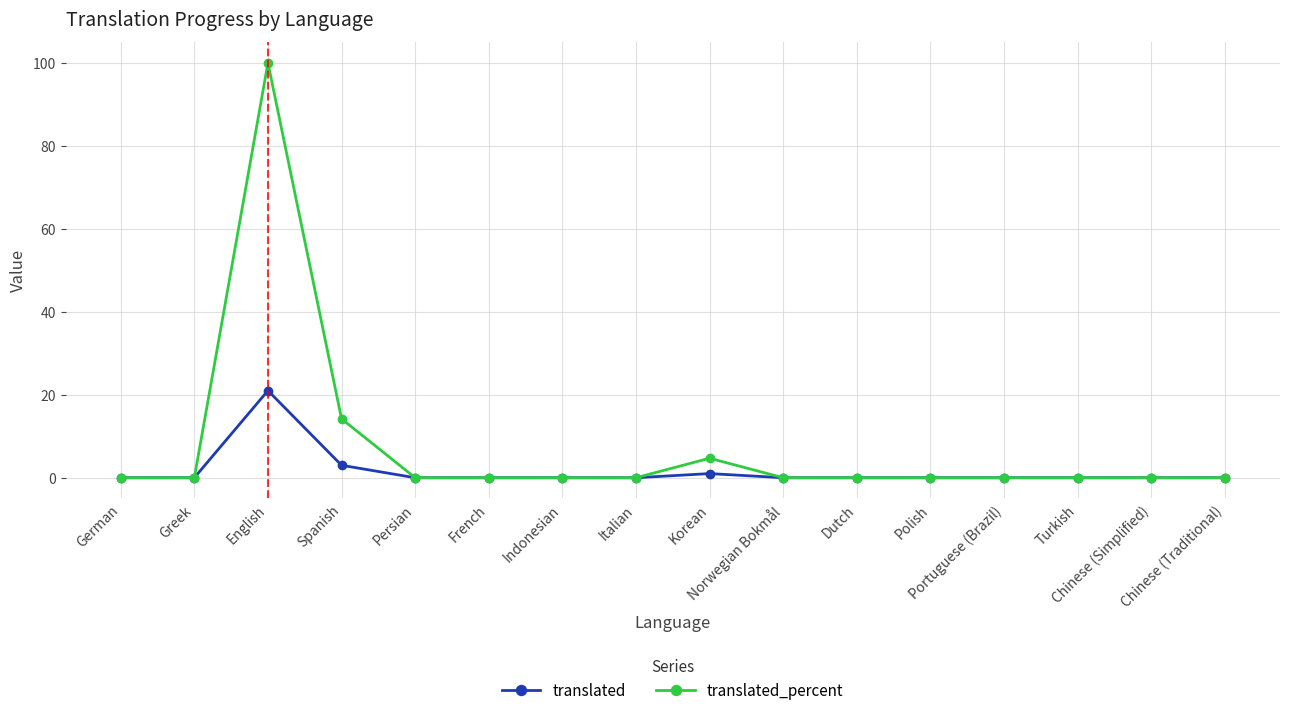

What is the sum of all translated_percent values?

118.9